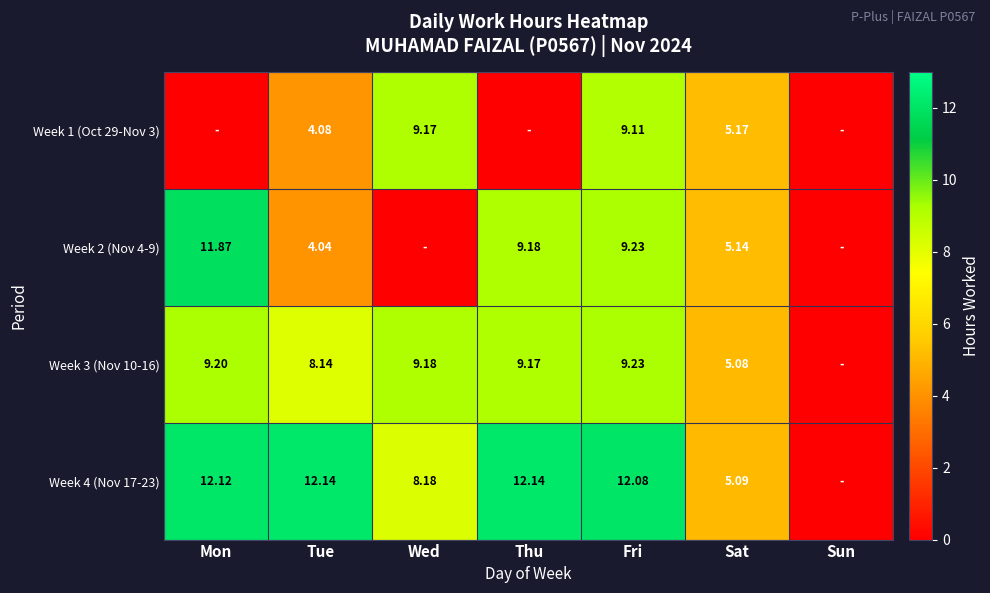

Is the value of Week 1 (Oct 29-Nov 3) at Wed greater than the value of Week 3 (Nov 10-16) at Tue?

Yes